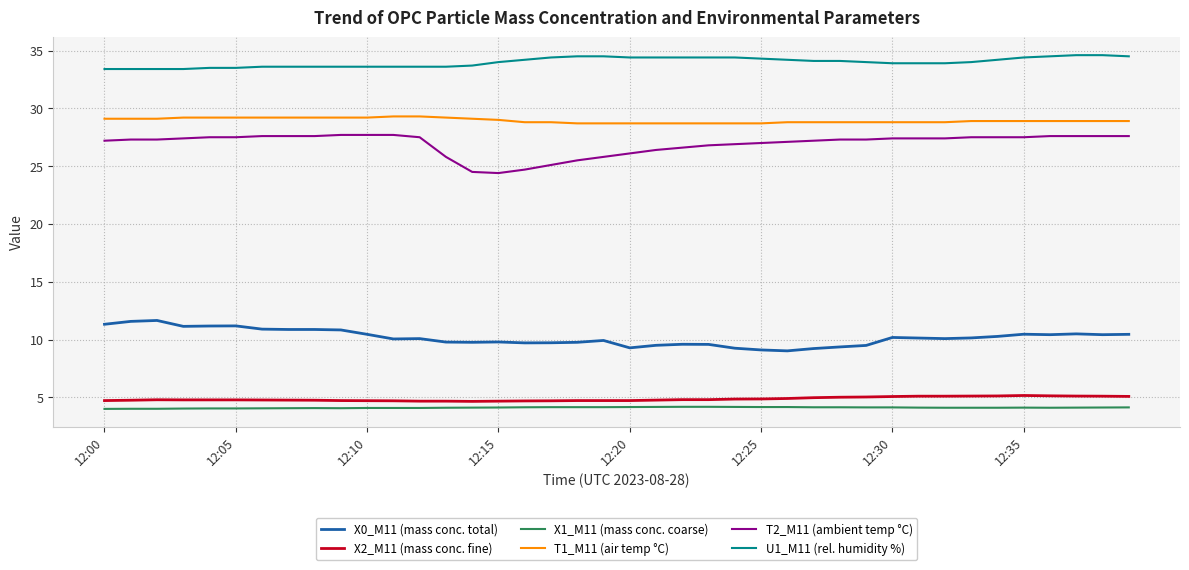

Rank the series by their maximum value, from highest to lowest.

U1_M11 (rel. humidity %), T1_M11 (air temp °C), T2_M11 (ambient temp °C), X0_M11 (mass conc. total), X2_M11 (mass conc. fine), X1_M11 (mass conc. coarse)